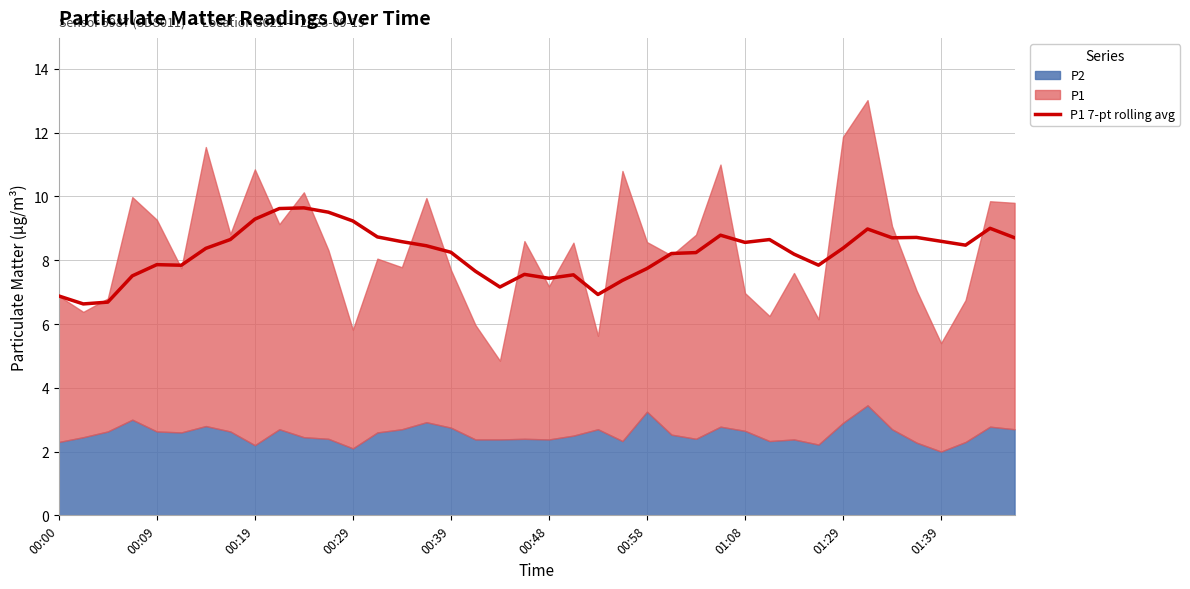

What is the lowest value of the P1 7-pt rolling avg series?

6.6